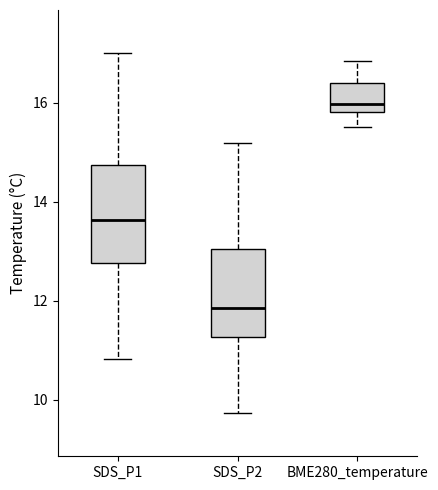

Which box has the highest median line?

BME280_temperature